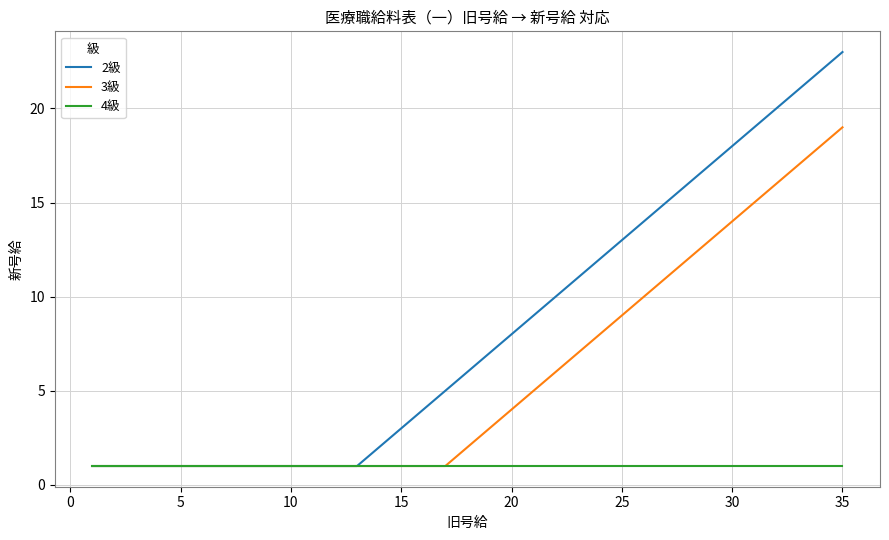

Which series has the widest spread of values?

2級